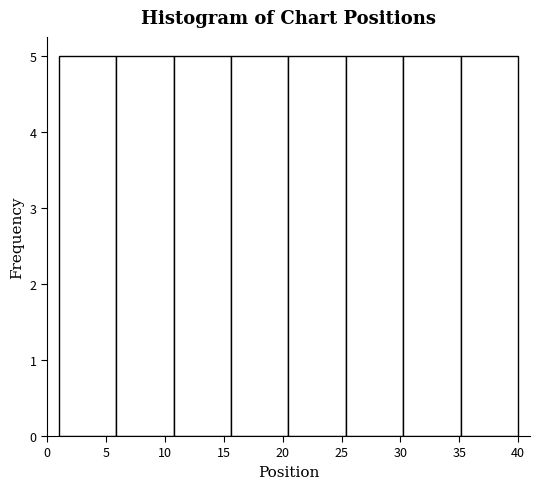

Reading left to right, transcribe this chart: for each bar, give the range it covers on the x-axis and its height. Neither the bar edges nor the heights are printed on the chart, so give them approximately, as read against the axes.

1.0 to 6.0: 5
6.0 to 11.0: 5
11.0 to 15.5: 5
15.5 to 20.5: 5
20.5 to 25.5: 5
25.5 to 30.5: 5
30.5 to 35.0: 5
35.0 to 40.0: 5